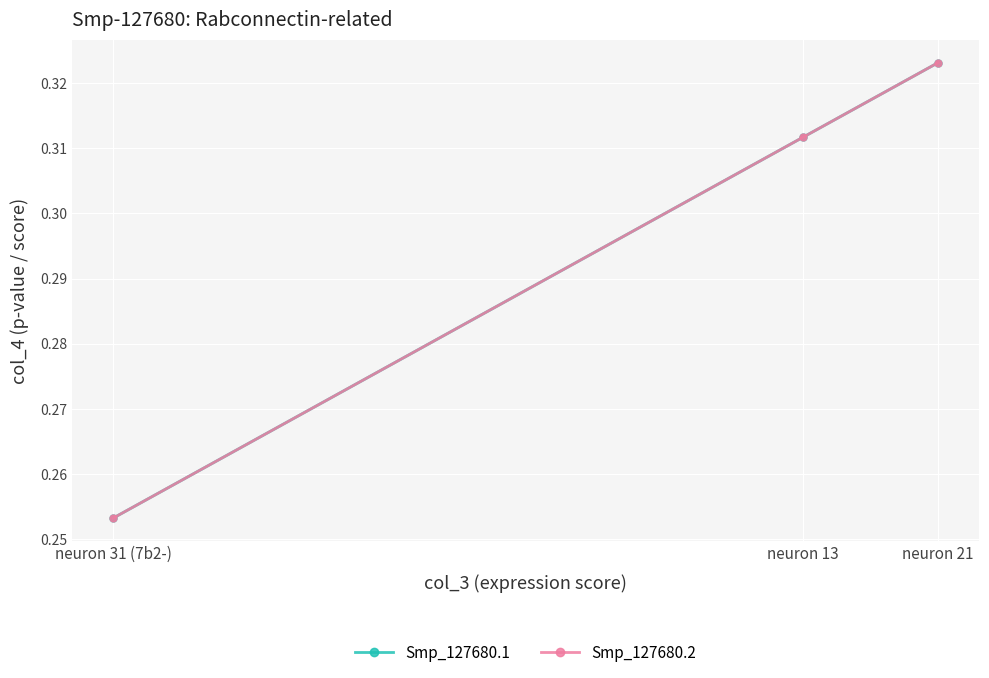

Is this an area chart (filled region under the line)?

No